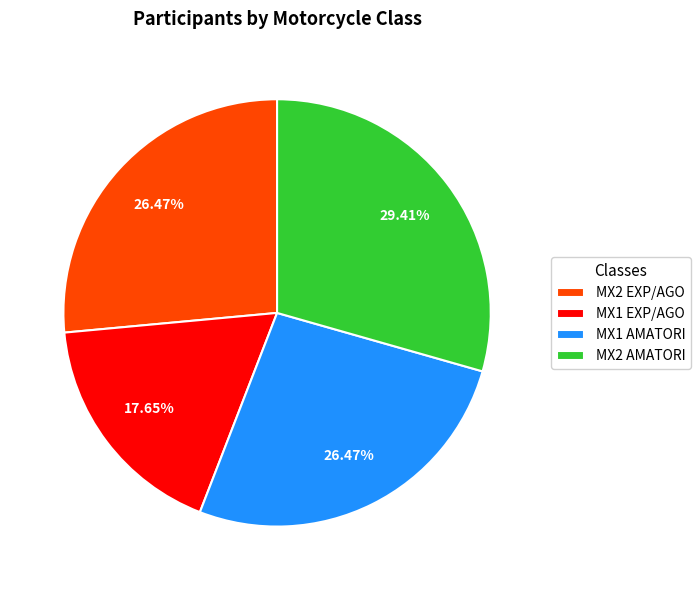

Is it true that MX1 EXP/AGO is 26% of the pie?

False